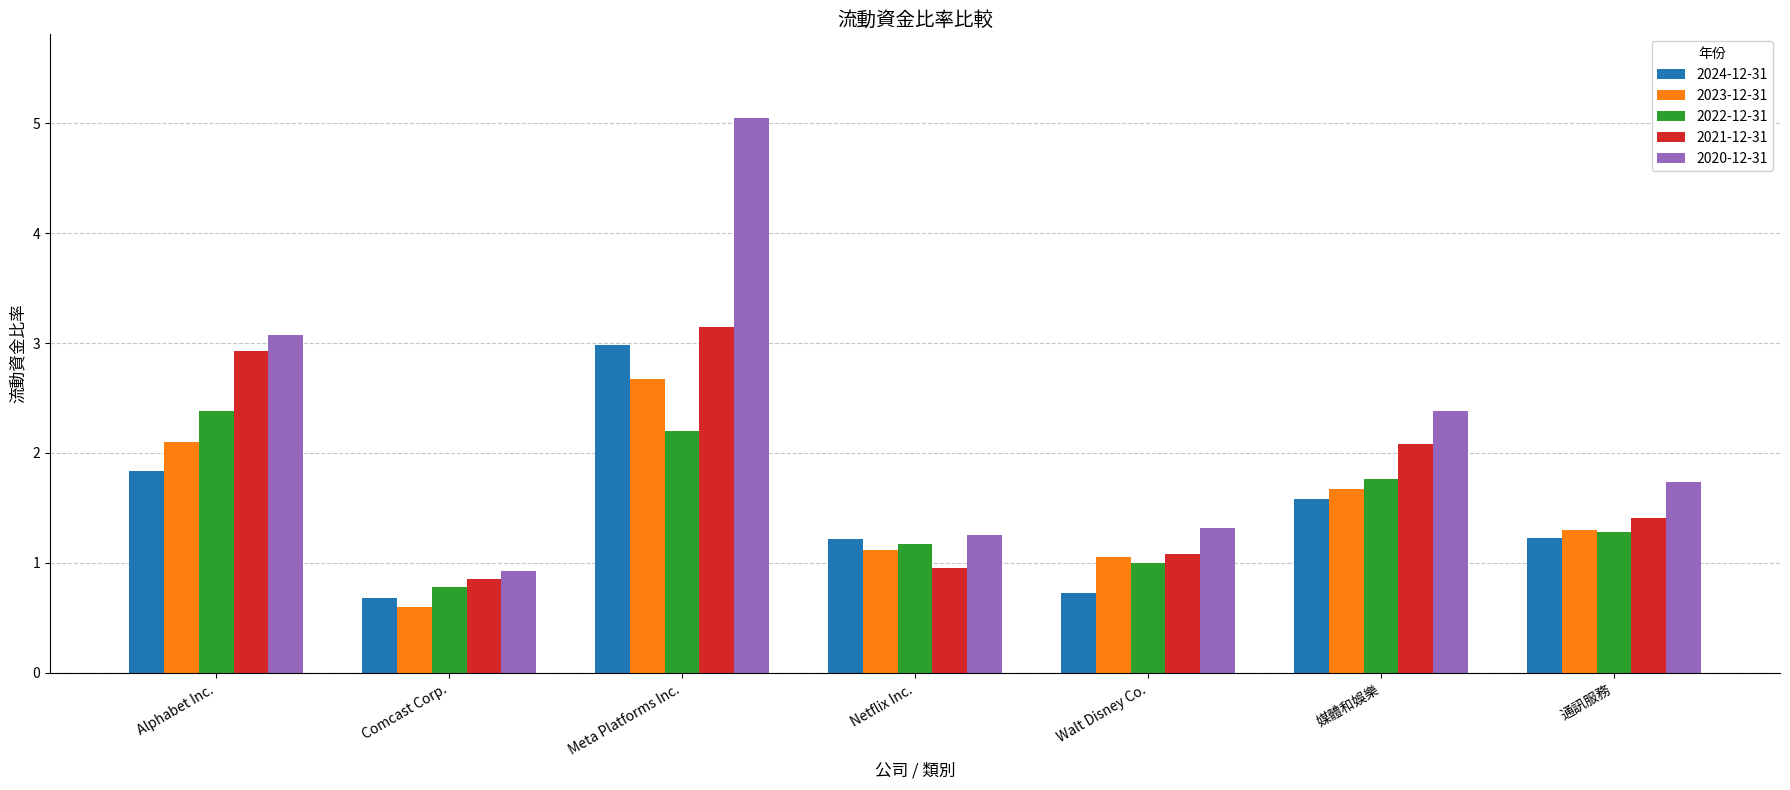

What is the sum of all 2022-12-31 values?

10.6